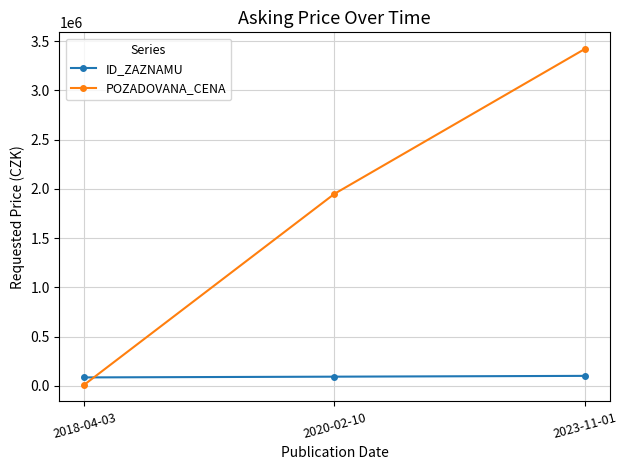

What are all the series names shown in the legend?

ID_ZAZNAMU, POZADOVANA_CENA